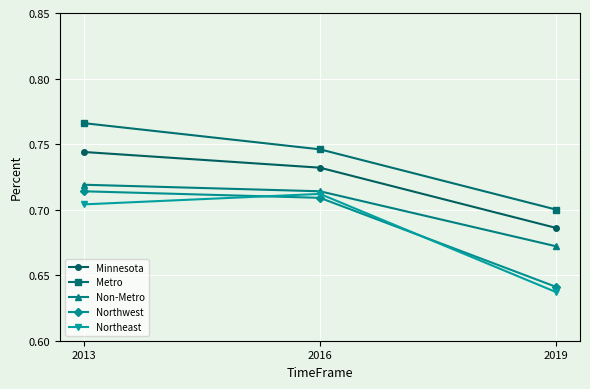

True or false: Metro has a value of 0.7 at 2019.

True